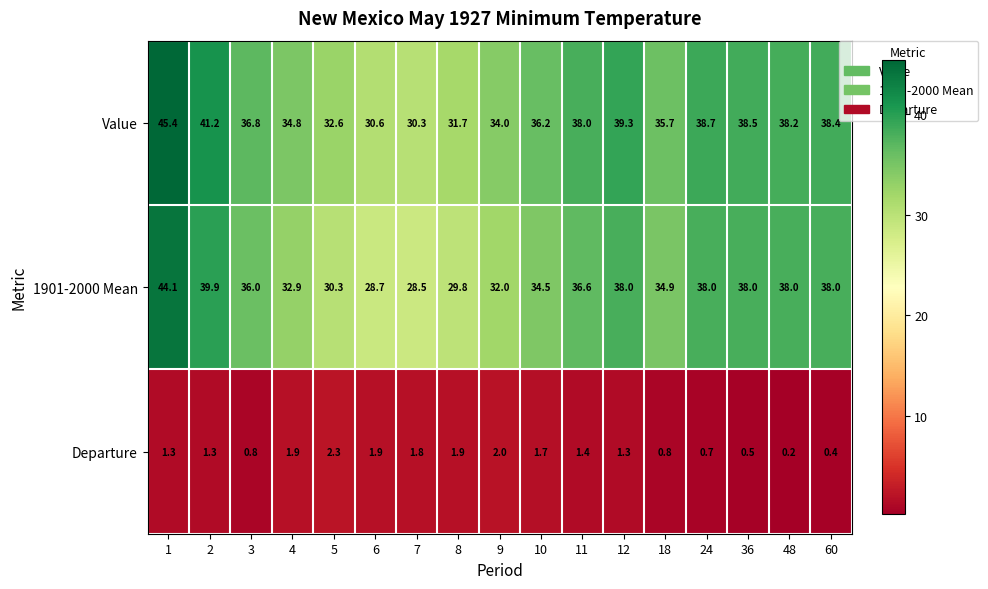

What is the difference between the maximum and minimum values in the Value series?

15.1